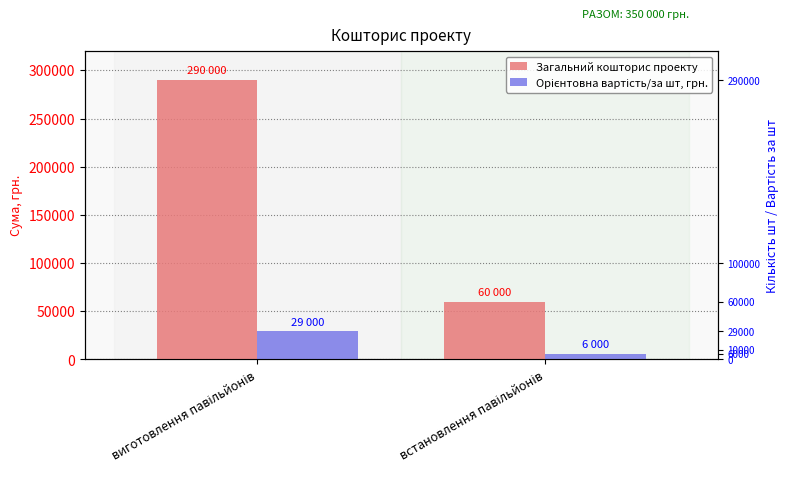

Reading right to left, extract all data points from this chart.

Загальний кошторис проекту: встановлення павільйонів=60000	виготовлення павільйонів=290000
Орієнтовна вартість/за шт, грн.: встановлення павільйонів=6000	виготовлення павільйонів=29000